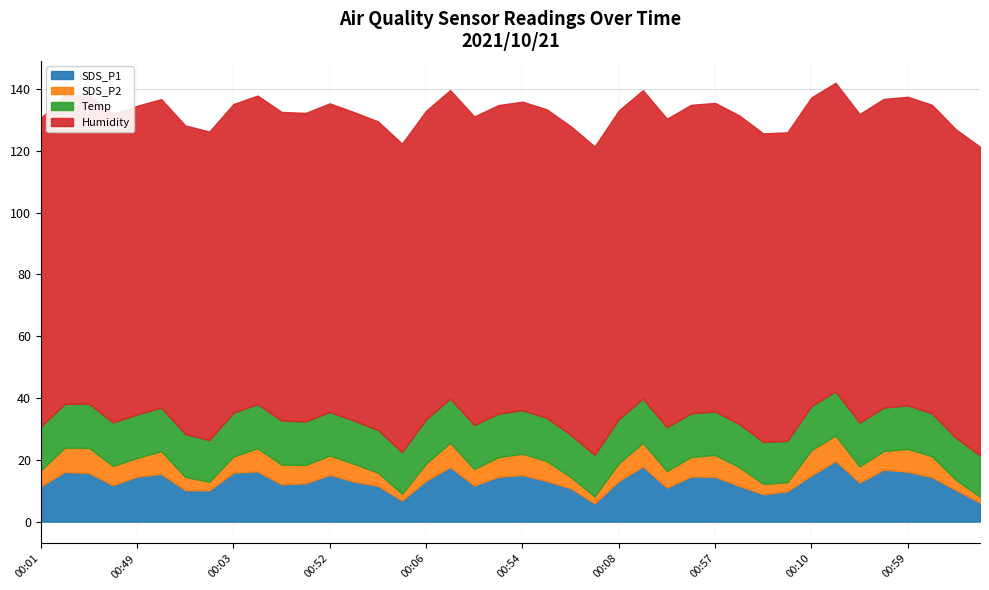

What is the difference between the highest and lowest values at 00:27?

93.6